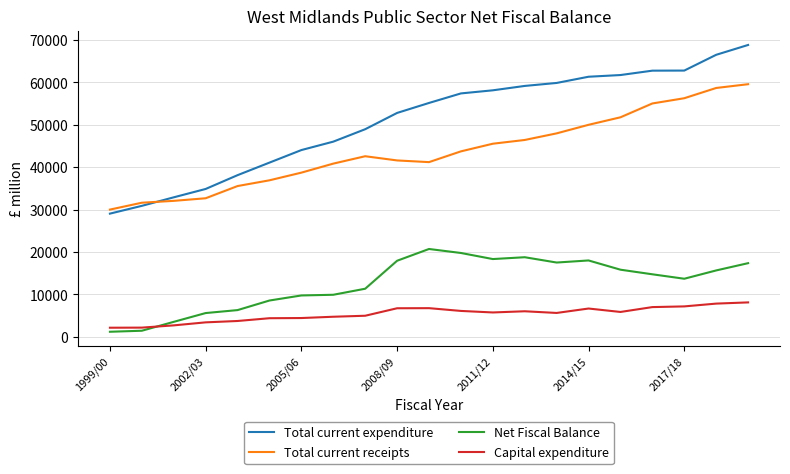

What is the minimum value for Total current receipts?

30010